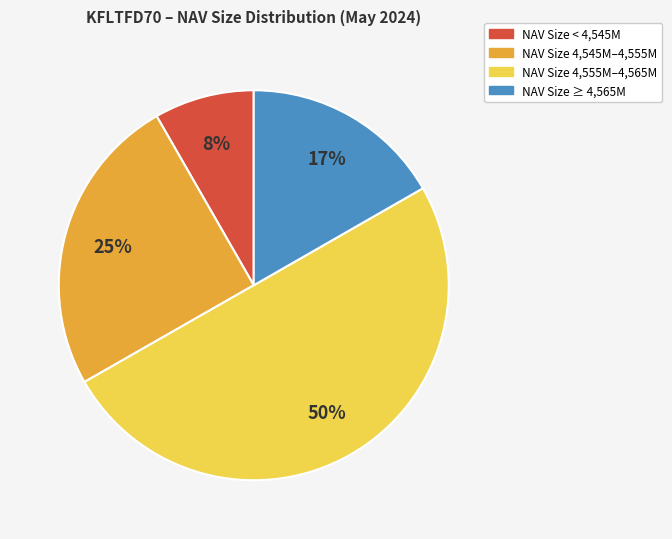

To the nearest percent, what is the difference between the largest and smallest slice percentages?

42%